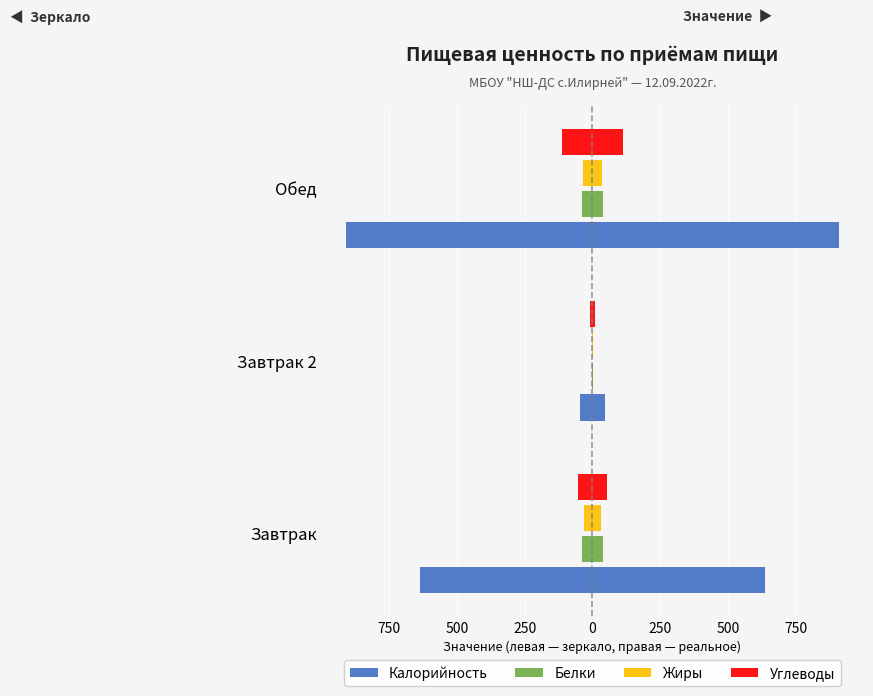

What are all the series names shown in the legend?

Калорийность, Белки, Жиры, Углеводы